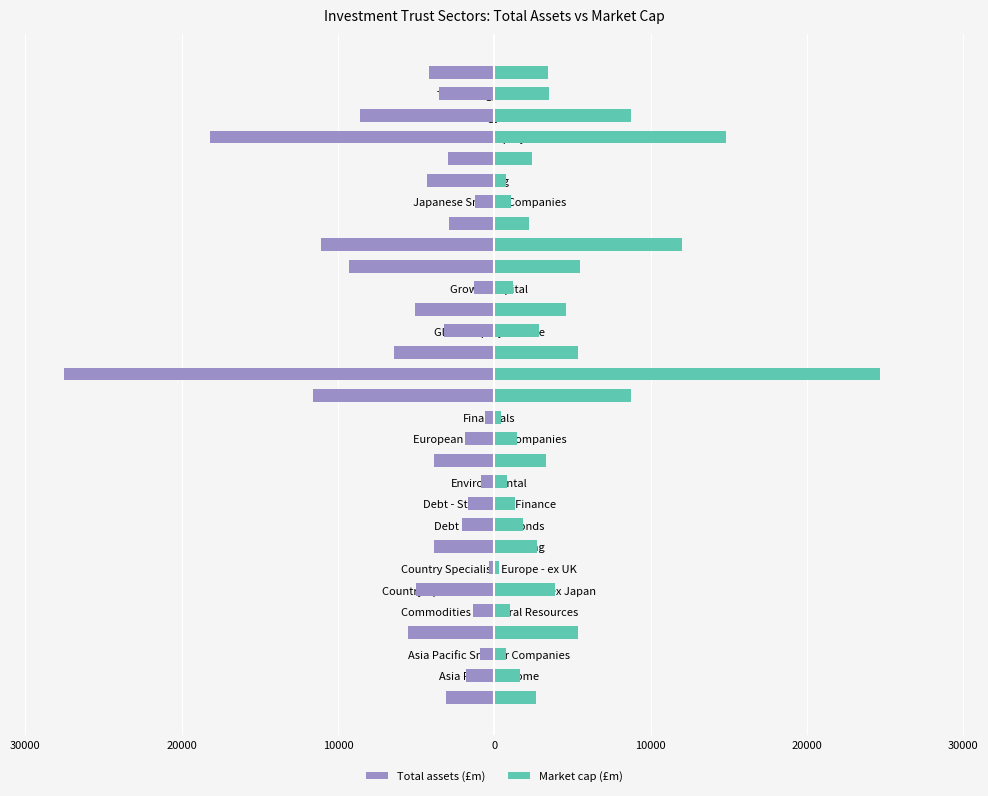

What is the difference between the Total assets (£m) values at Global Emerging Markets and Europe?

2524.0